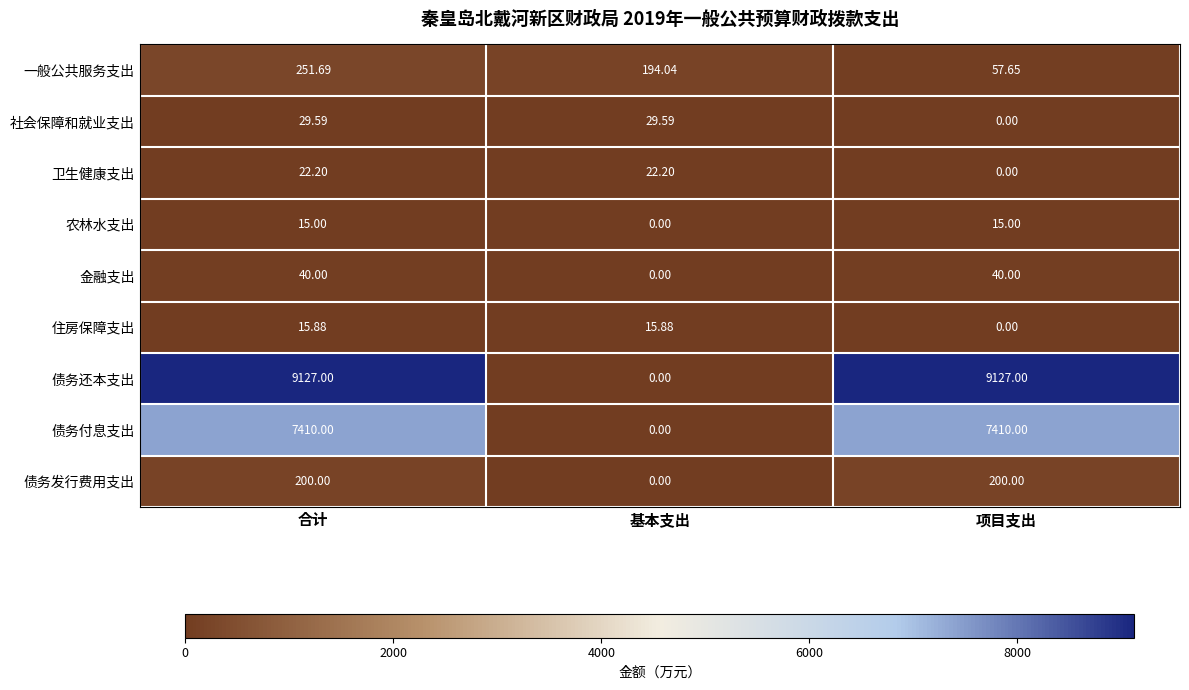

Which series changed the most between 合计 and 基本支出?

债务还本支出